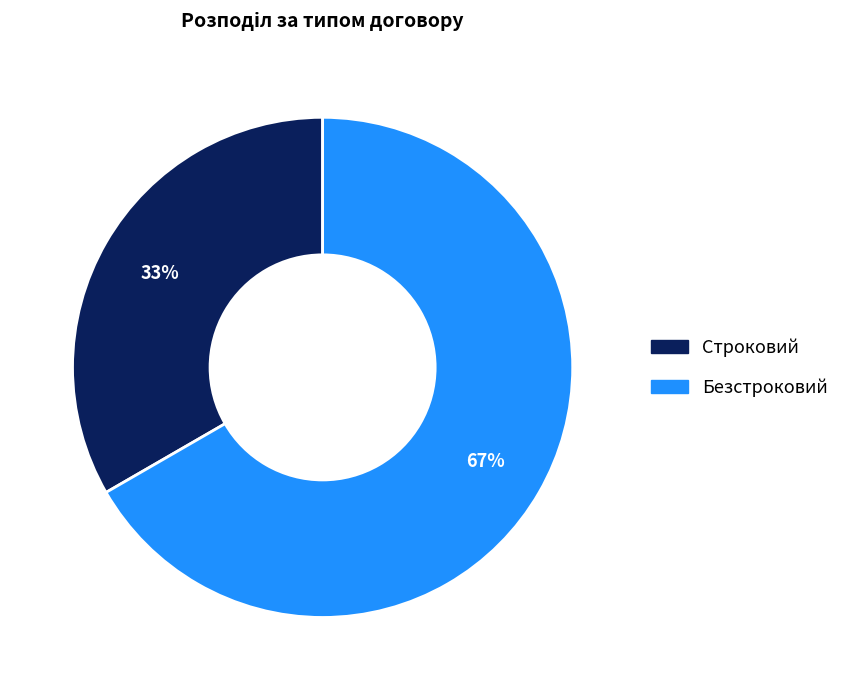

Do Строковий and Безстроковий together represent more than half of the pie?

Yes